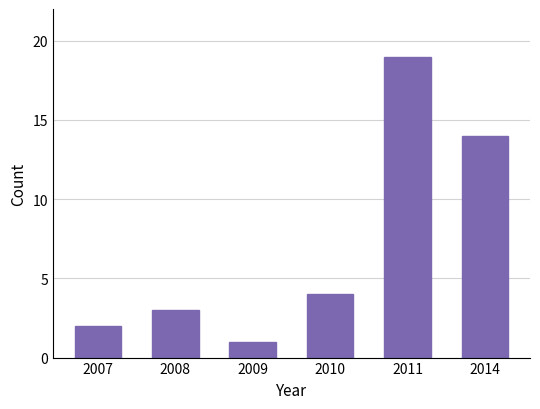

Approximately how many times larger is the value at 2014 compared to 2008?

4.7